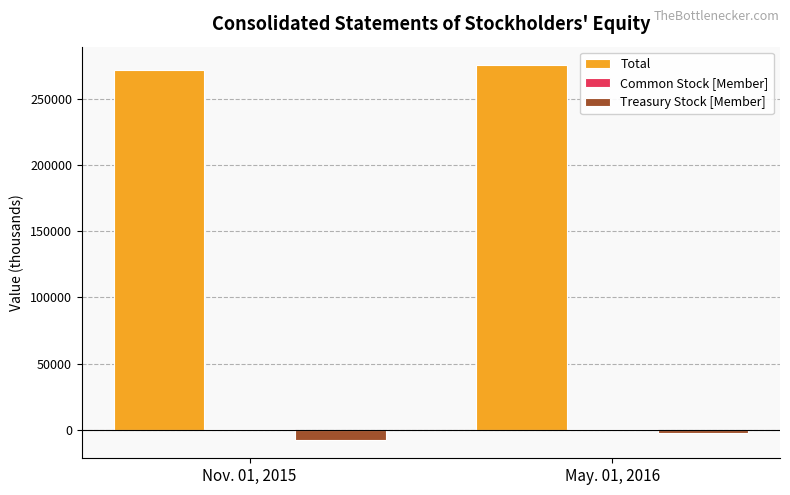

What is the sum of all Treasury Stock [Member] values?

-10150